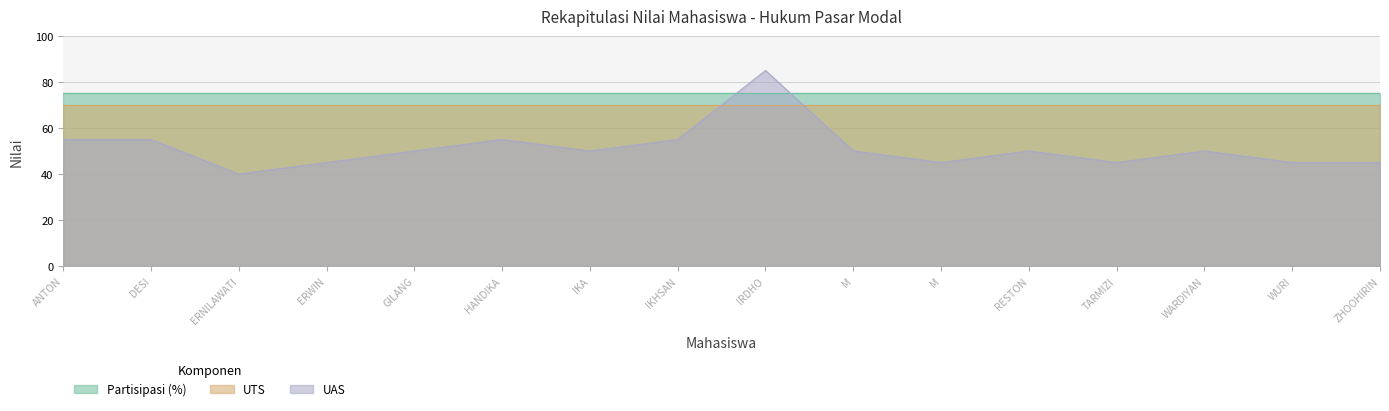

Reading right to left, list all the values displayed in this chart.

Partisipasi (%): ZHOOHIRIN=75	WURI GALIH WIJAKSONO=75	WARDIYAN SYAH=75	TARMIZI=75	RESTON=75	M RIDO PUTRA=75	M ANGGER PRATAMA PUTRA=75	IRDHO FLORIAN DARWIS=75	IKHSAN BUDIAWAN=75	IKA RIANTI=75	HANDIKA SANTRI OKTAMA=75	GILANG EDRA JUAN=75	ERWIN SUSANDI=75	ERNILAWATI=75	DESI RIA PRATIWI=75	ANTON MAHMUDI=75
UTS: ZHOOHIRIN=70	WURI GALIH WIJAKSONO=70	WARDIYAN SYAH=70	TARMIZI=70	RESTON=70	M RIDO PUTRA=70	M ANGGER PRATAMA PUTRA=70	IRDHO FLORIAN DARWIS=70	IKHSAN BUDIAWAN=70	IKA RIANTI=70	HANDIKA SANTRI OKTAMA=70	GILANG EDRA JUAN=70	ERWIN SUSANDI=70	ERNILAWATI=70	DESI RIA PRATIWI=70	ANTON MAHMUDI=70
UAS: ZHOOHIRIN=45	WURI GALIH WIJAKSONO=45	WARDIYAN SYAH=50	TARMIZI=45	RESTON=50	M RIDO PUTRA=45	M ANGGER PRATAMA PUTRA=50	IRDHO FLORIAN DARWIS=85	IKHSAN BUDIAWAN=55	IKA RIANTI=50	HANDIKA SANTRI OKTAMA=55	GILANG EDRA JUAN=50	ERWIN SUSANDI=45	ERNILAWATI=40	DESI RIA PRATIWI=55	ANTON MAHMUDI=55